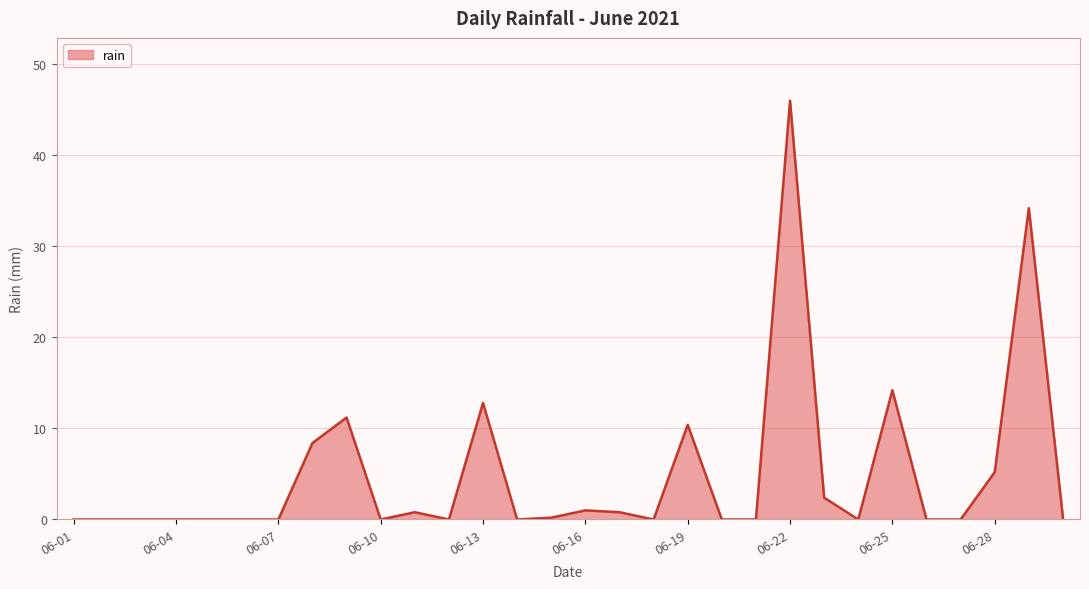

What is the difference between the maximum and minimum values?

46.0